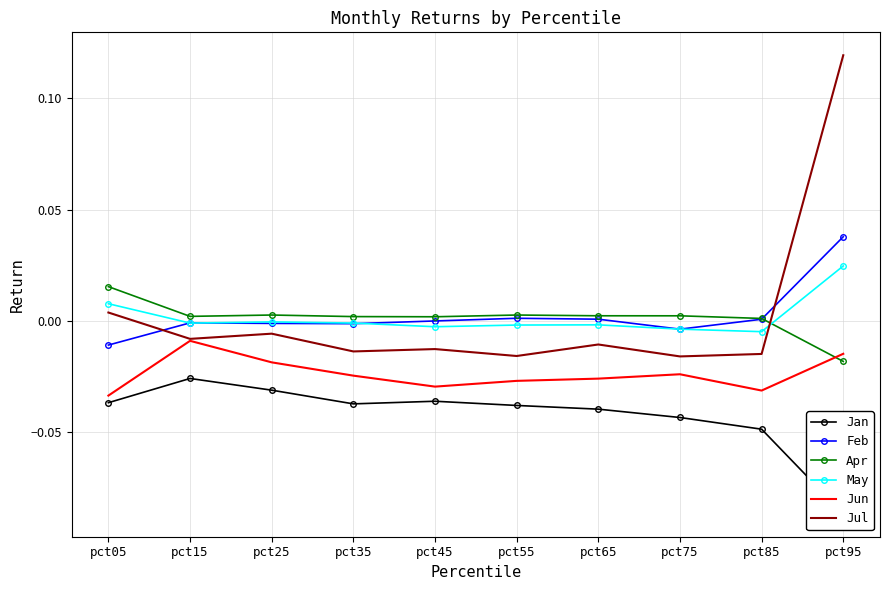

At which category does Jan reach its first local peak?

pct15